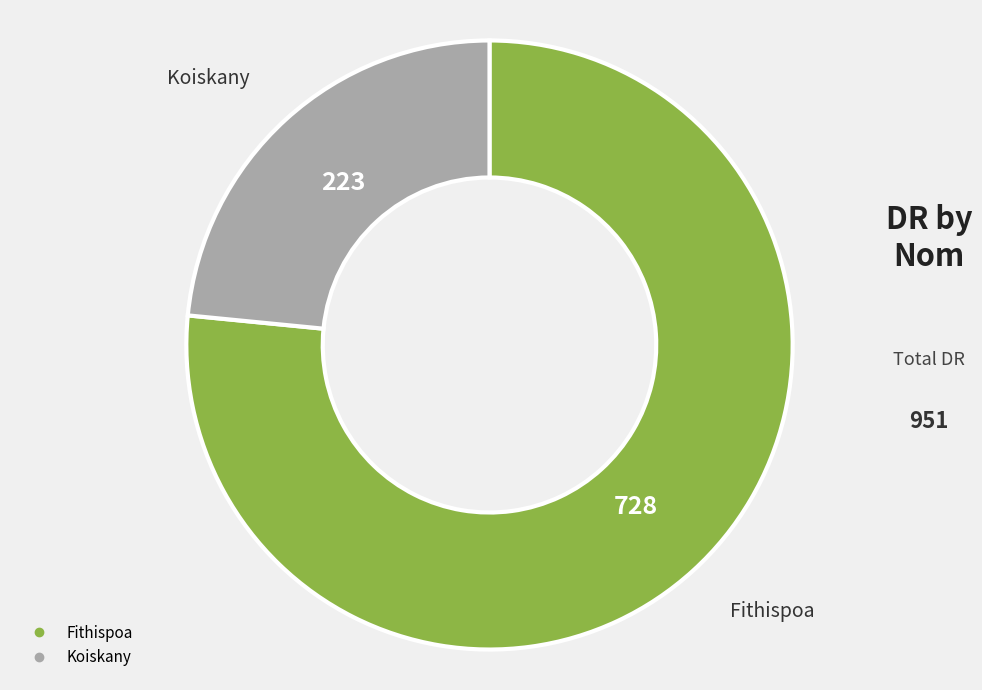

Which slice is the largest?

Fithispoa